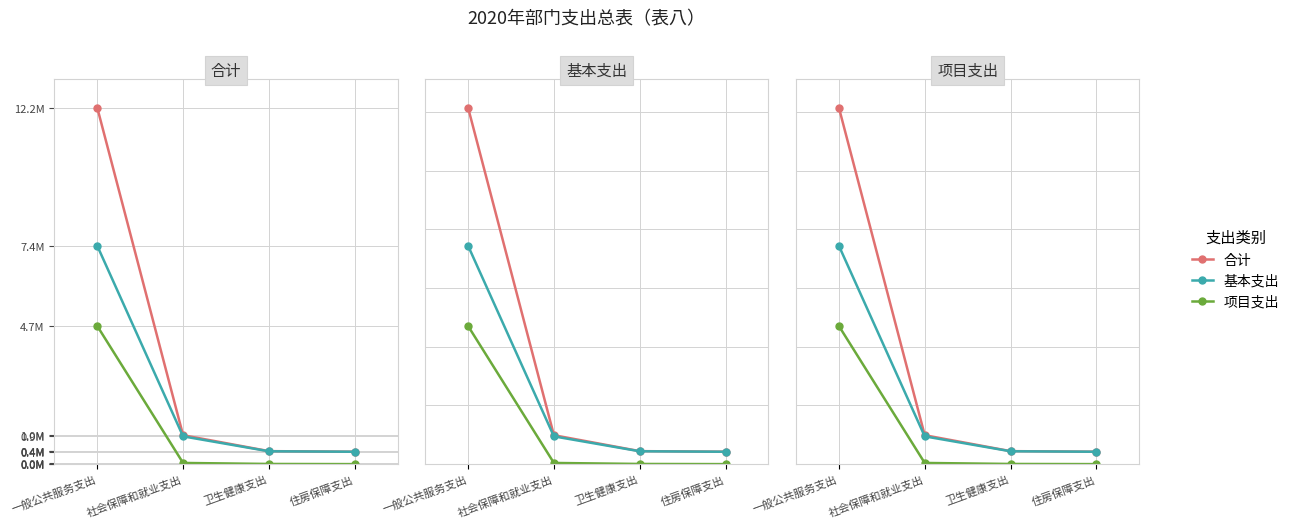

How many data points does each series have?

4